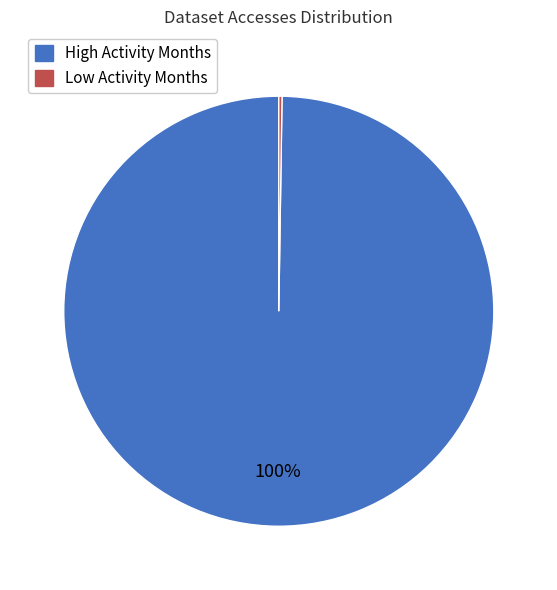

Is there any slice that represents more than half of the pie?

Yes